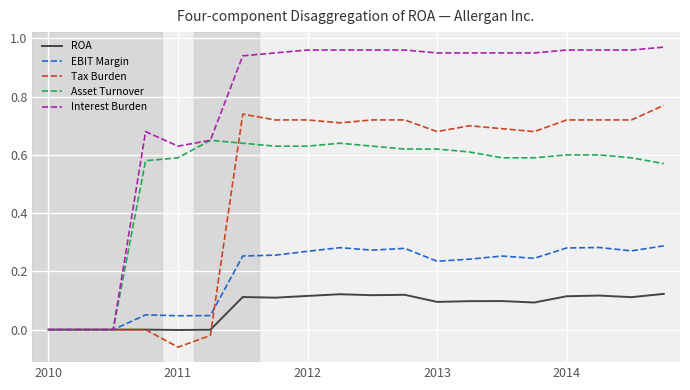

Which series has the widest spread of values?

Interest Burden